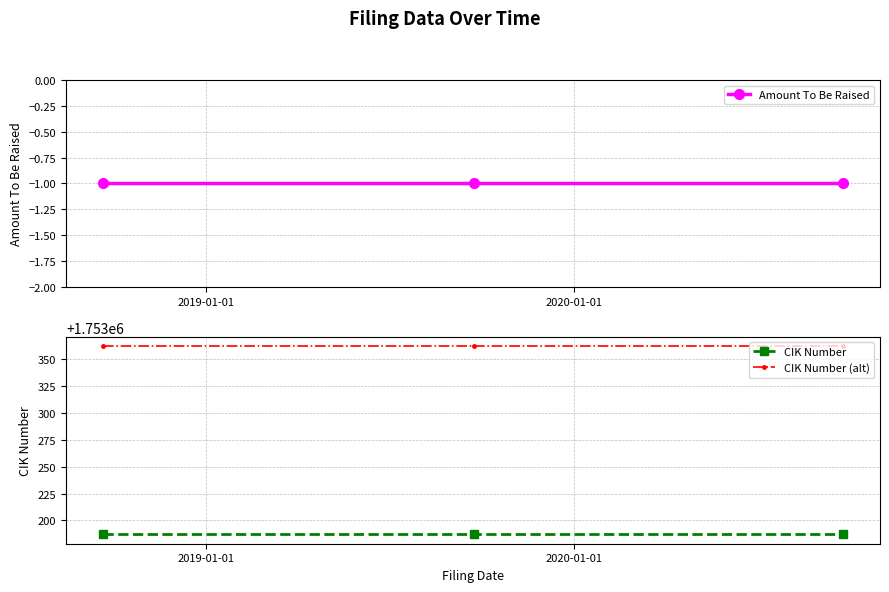

Which series has the largest total across all categories?

CIK Number (alt)